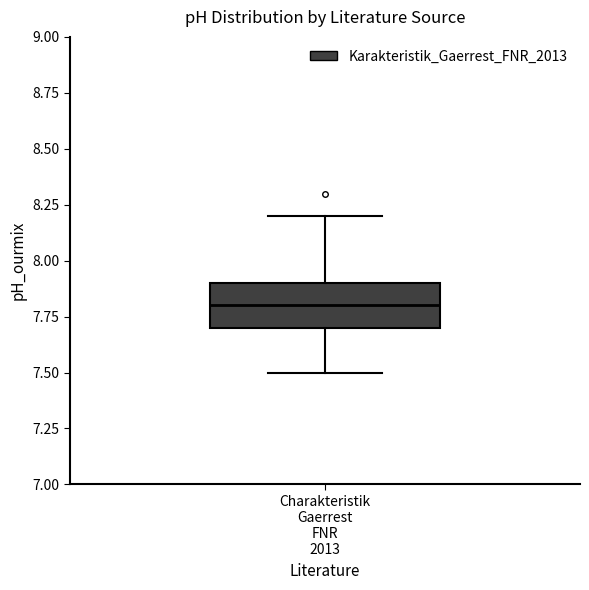

Where does the upper whisker of the box for Charakteristik Gaerrest FNR 2013 end on the y-axis? The values are not printed on the chart, so give them approximately, as read against the axis.

8.2